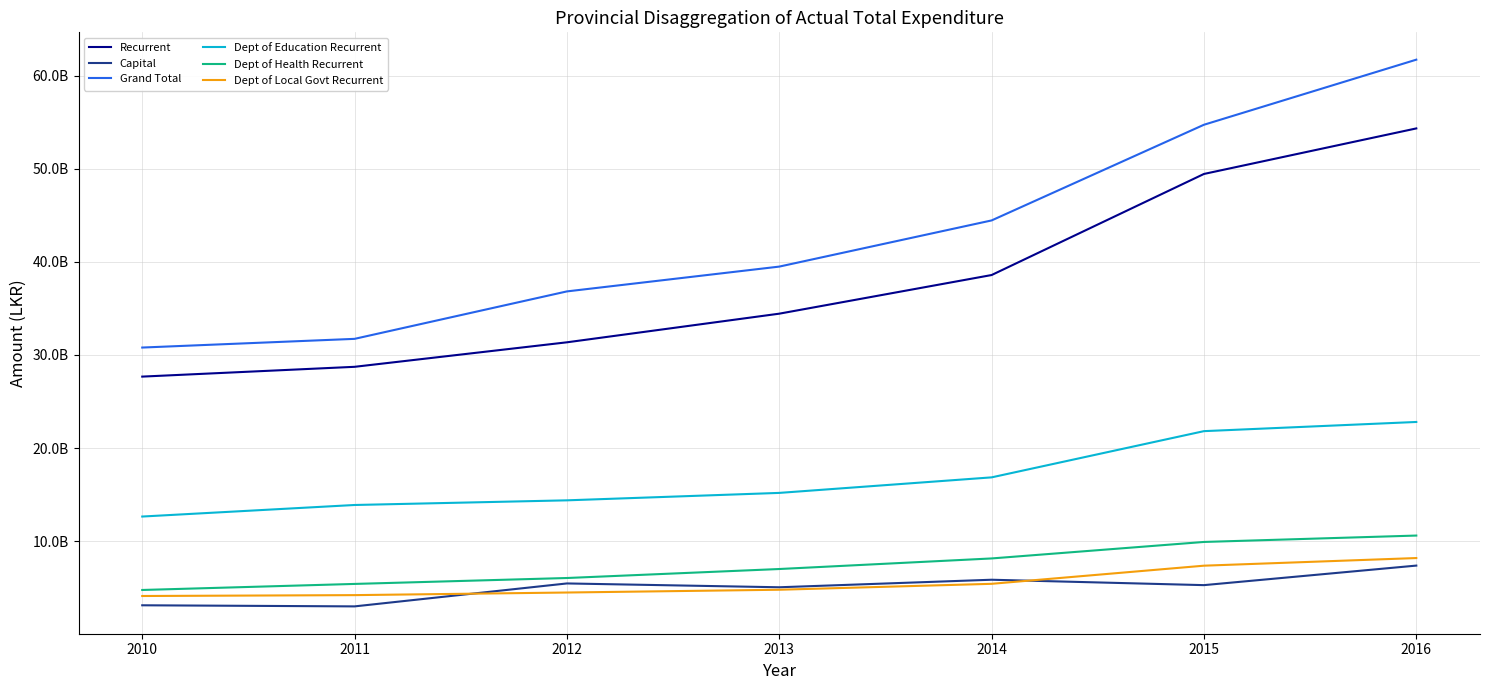

Which series has the largest total across all categories?

Grand Total